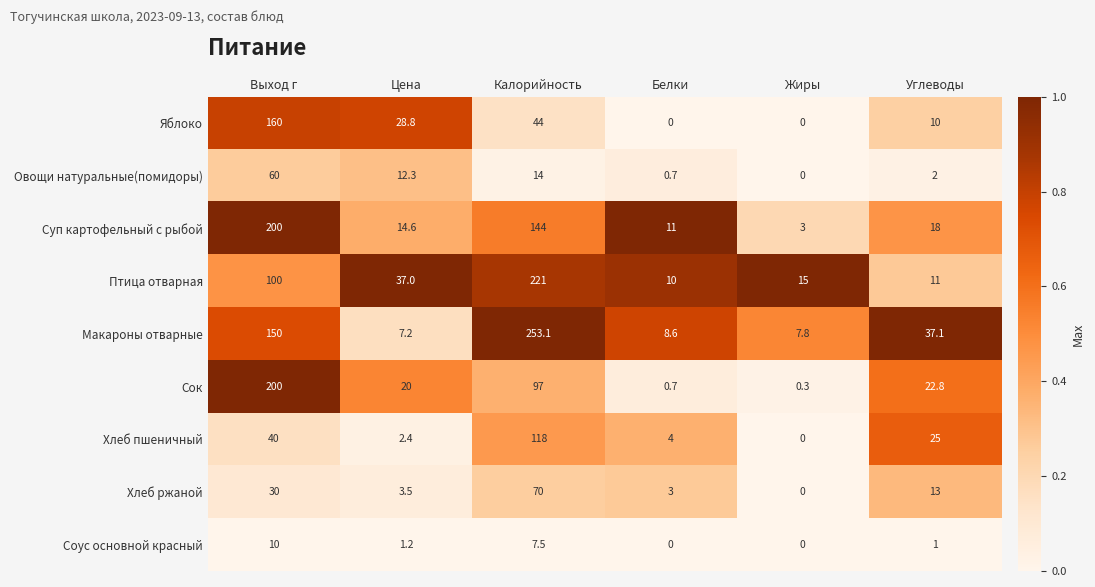

Which series has the largest total across all categories?

Макароны отварные